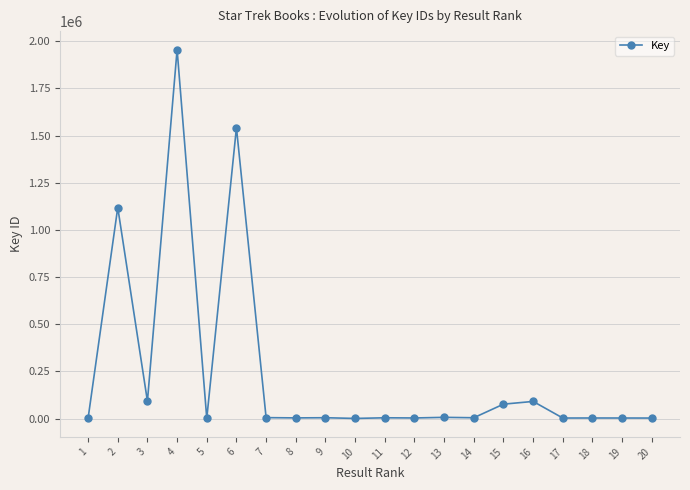

What is the value of the 8th point from the left?

3619